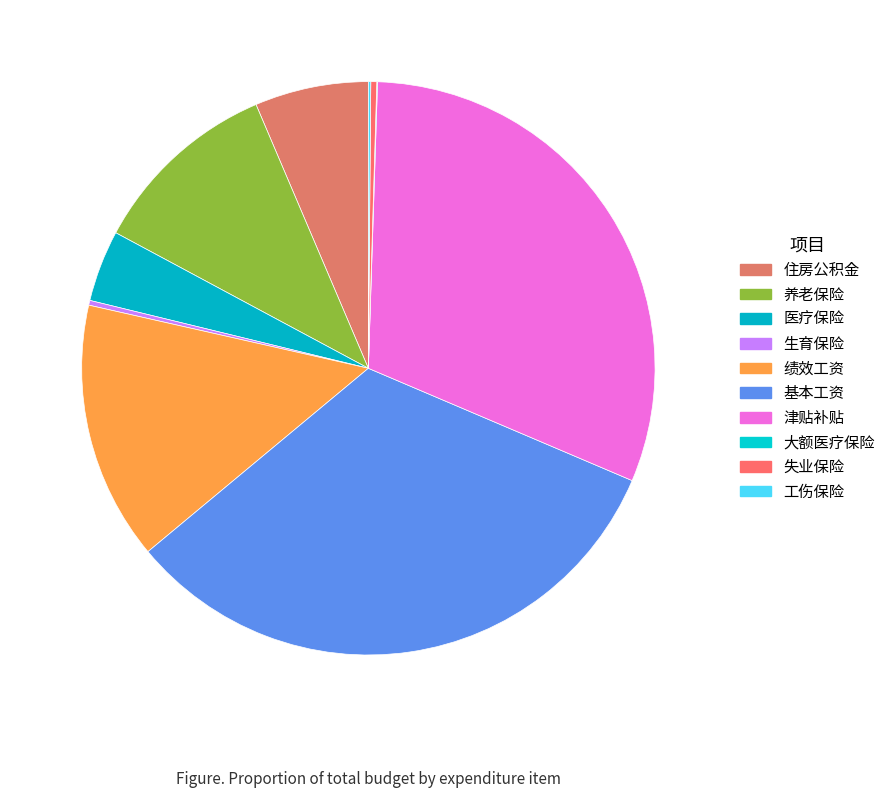

Is there any slice that represents more than half of the pie?

No